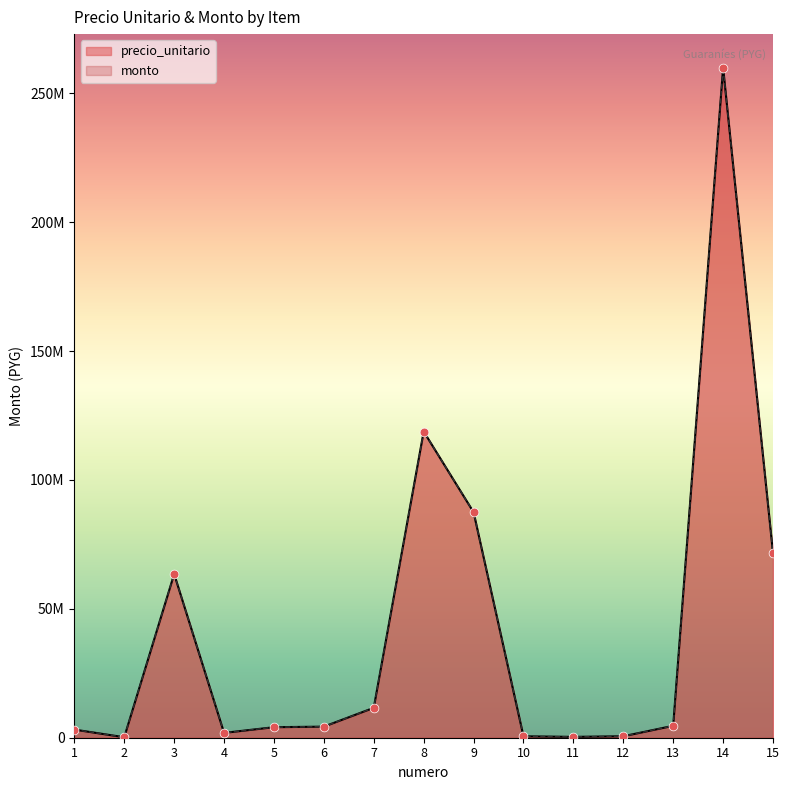

At how many categories does at least one series exceed 131088378?

1